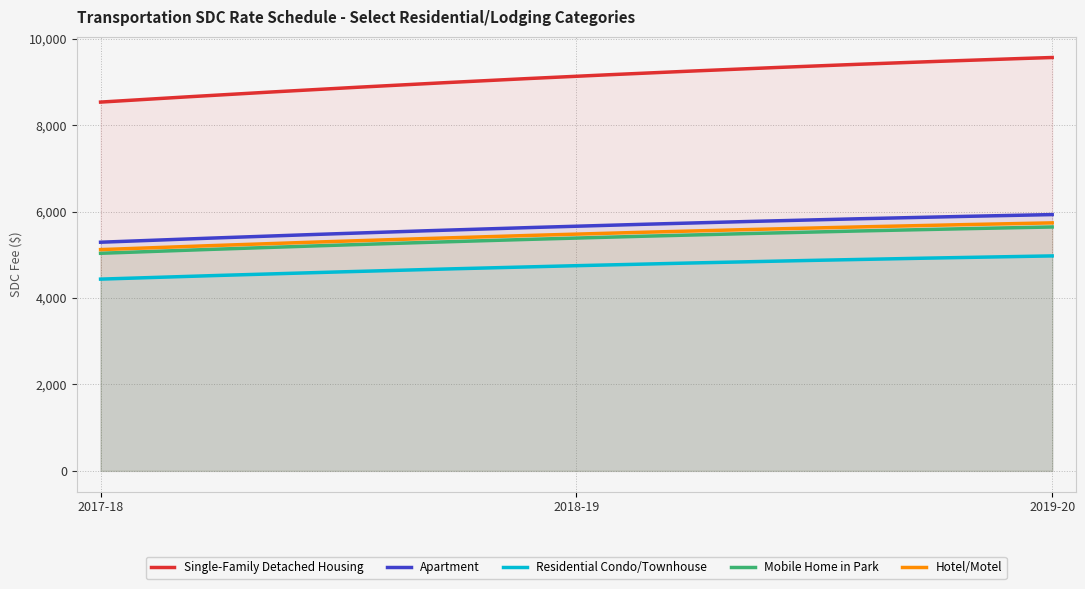

What is the spread (max minus min) of values at 2017-18?

4098.0